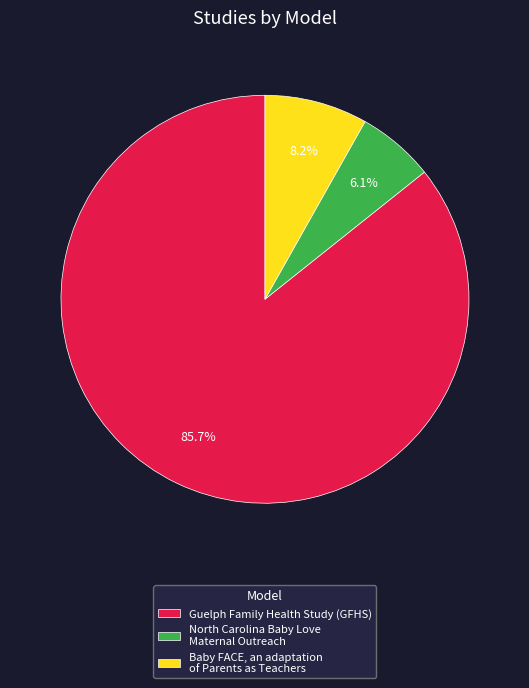

Rank the categories by value from highest to lowest.

Guelph Family Health Study (GFHS), Baby FACE, an adaptation of Parents as Teachers, North Carolina Baby Love Maternal Outreach